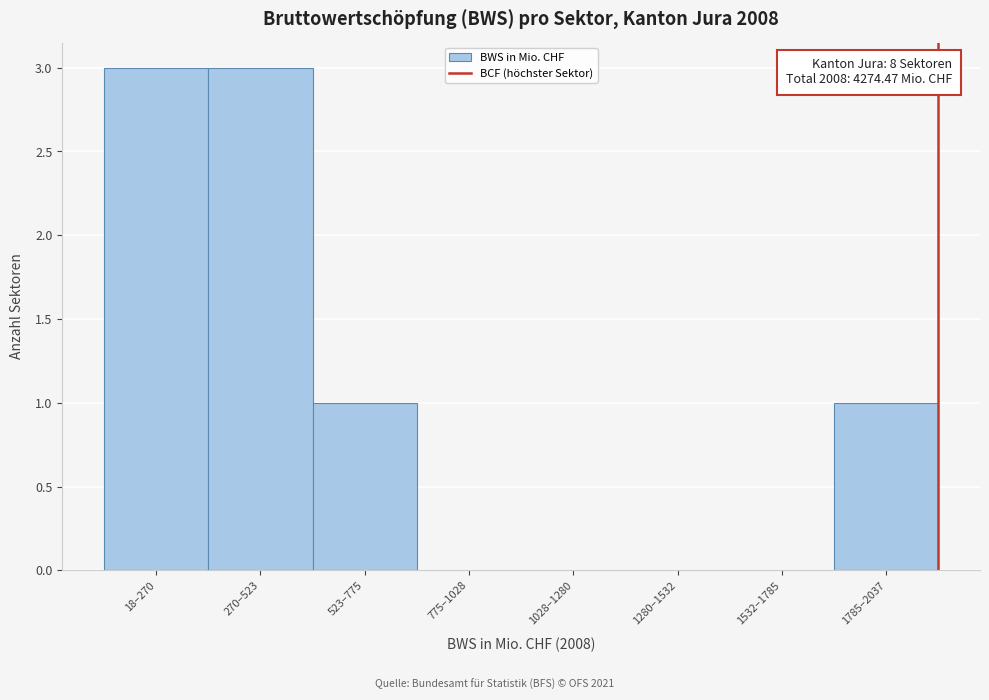

What is the sum of all values?

8